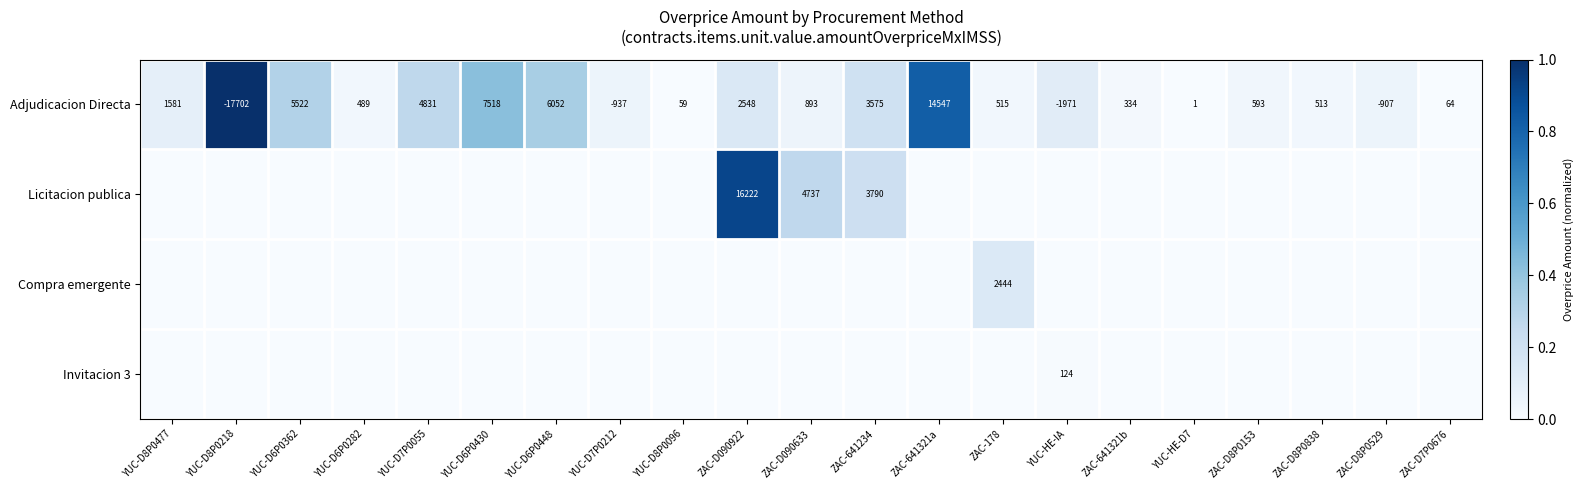

Rank the categories by Invitacion 3 value from highest to lowest.

YUC-HE-IA, YUC-D8P0477, YUC-D8P0218, YUC-D6P0362, YUC-D6P0282, YUC-D7P0055, YUC-D6P0430, YUC-D6P0448, YUC-D7P0212, YUC-D8P0096, ZAC-D090922, ZAC-D090633, ZAC-641234, ZAC-641321a, ZAC-178, ZAC-641321b, YUC-HE-D7, ZAC-D8P0153, ZAC-D8P0838, ZAC-D8P0529, ZAC-D7P0676